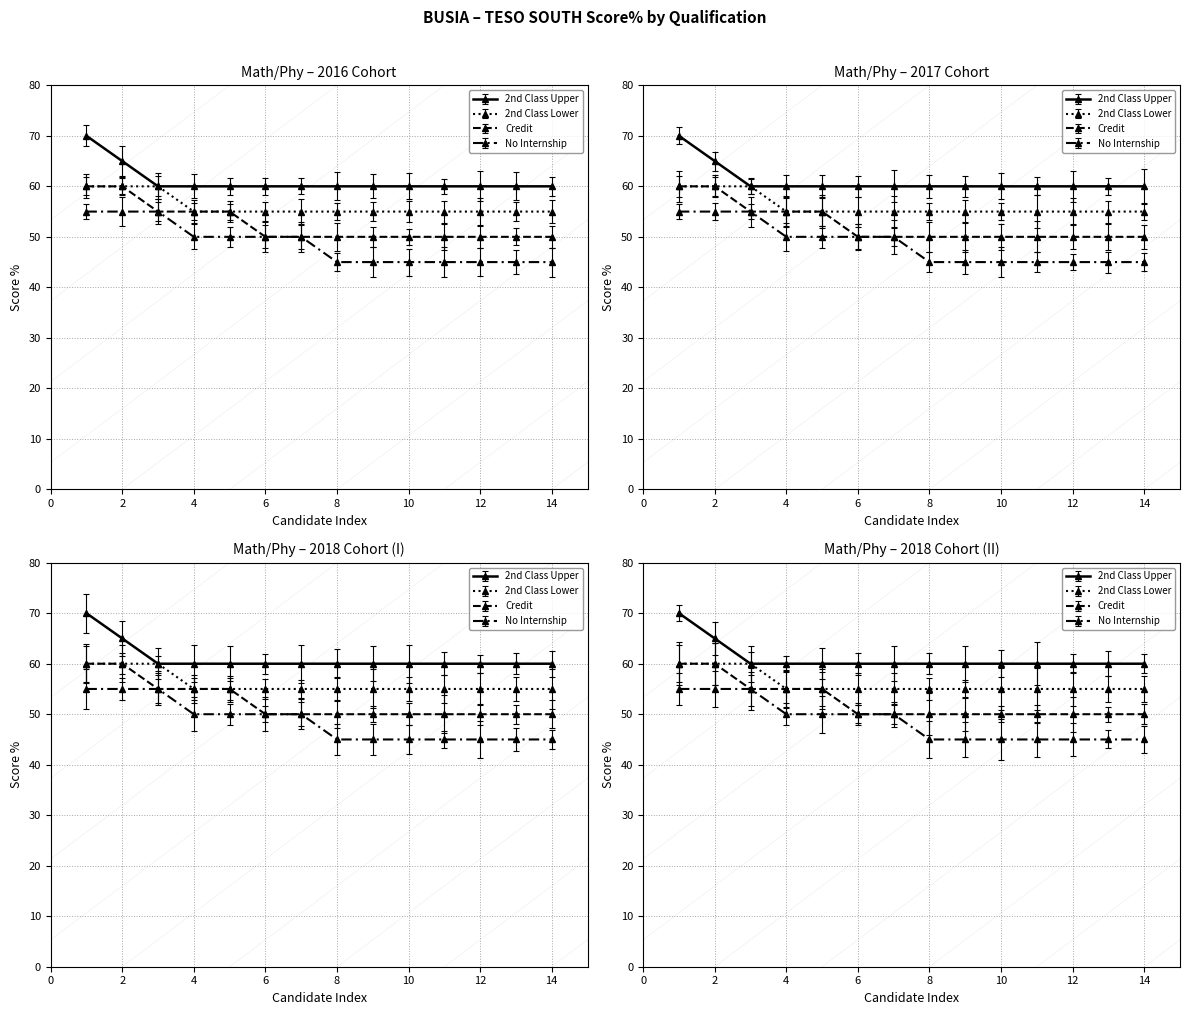

At which category is the sum across all series the highest?

1